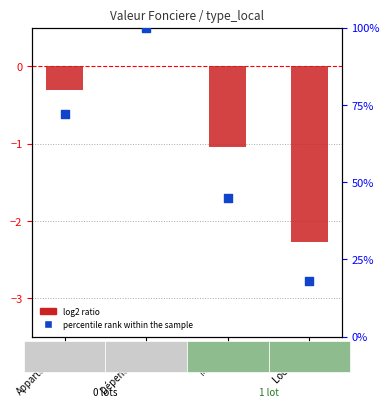

Which series reaches the minimum Y coordinate?

log2 ratio